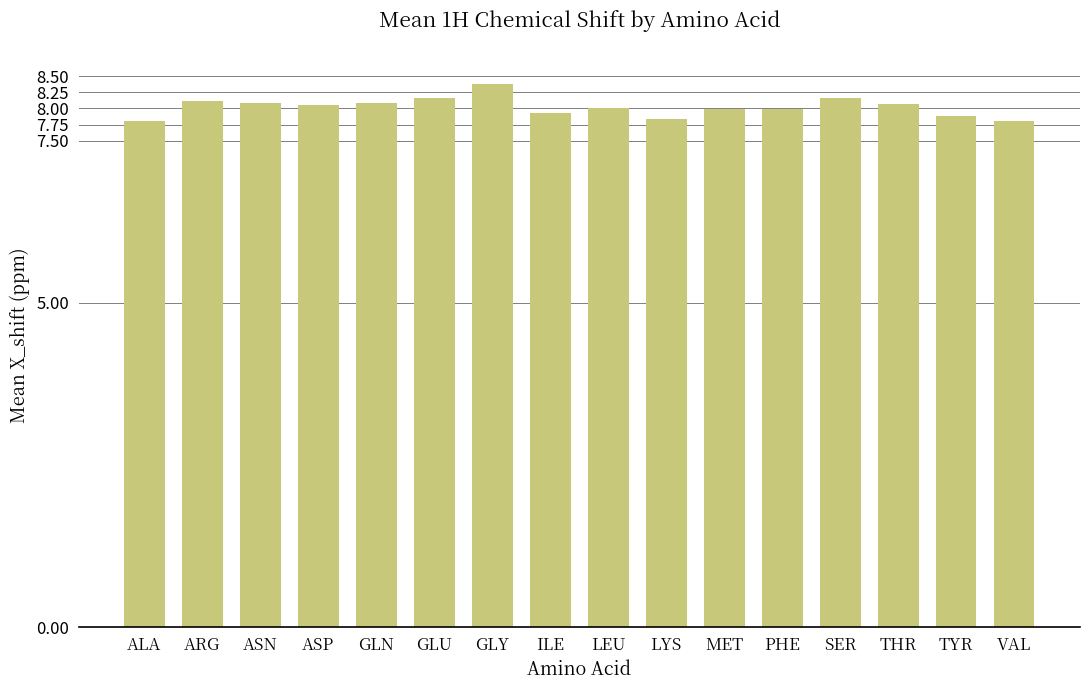

Where does the data first go above 8?

ARG